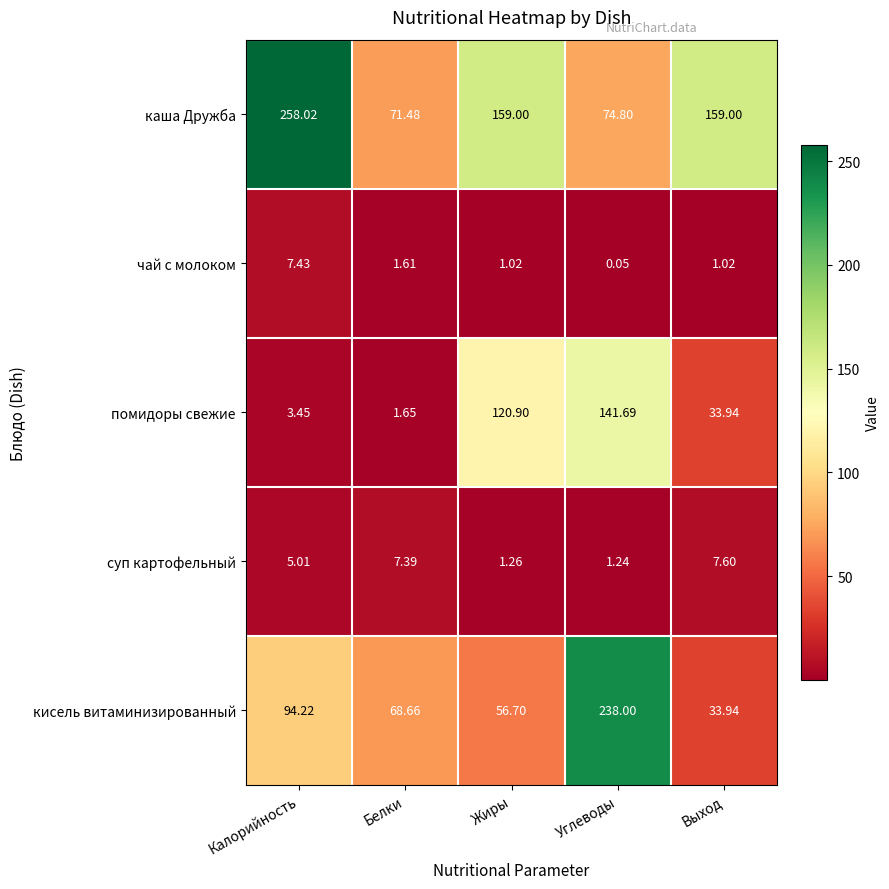

Where is суп картофельный nearest to the value 4?

Калорийность